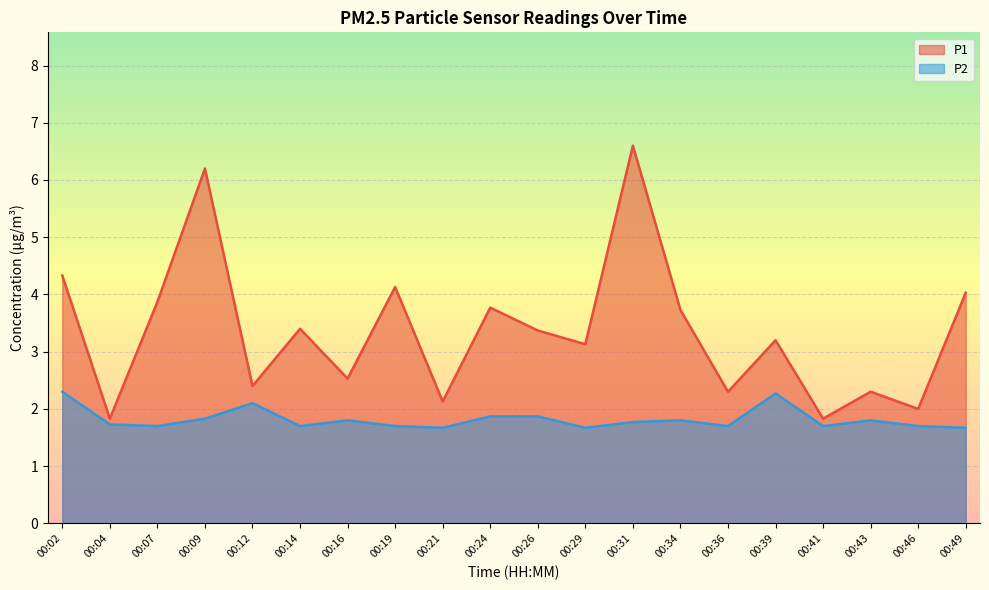

What is the difference between the maximum and minimum values in the P2 series?

0.6